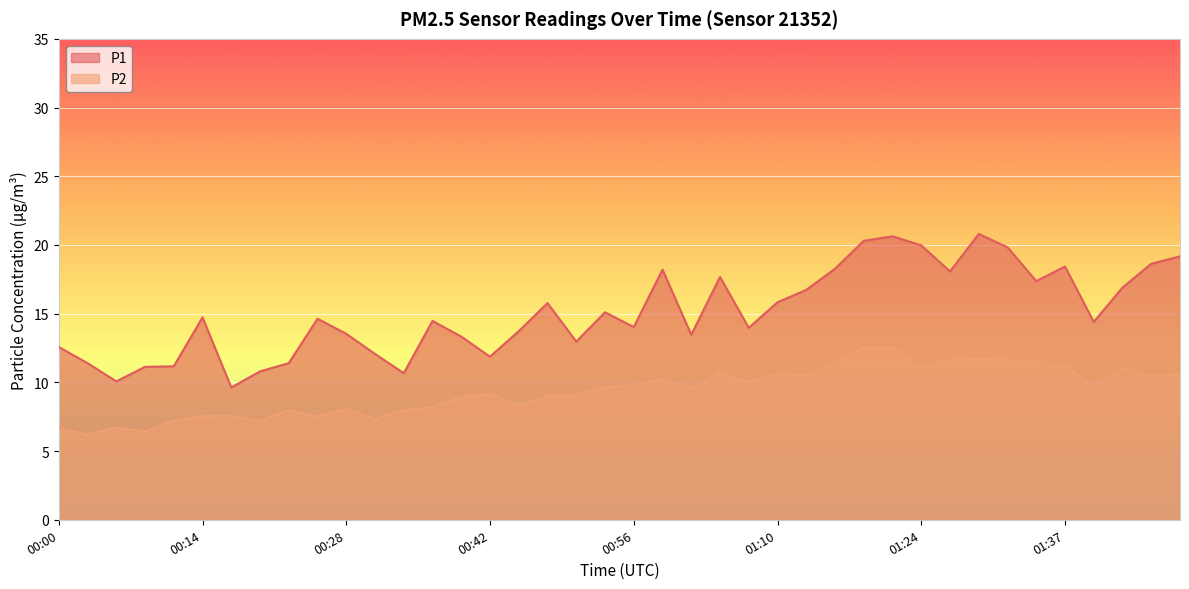

Reading right to left, extract all data points from this chart.

P1: 01:55=19.2	01:52=18.6	01:46=16.9	01:40=14.4	01:37=18.4	01:35=17.4	01:32=19.8	01:29=20.8	01:26=18.1	01:24=20.0	01:21=20.6	01:18=20.3	01:15=18.3	01:12=16.7	01:10=15.8	01:07=14.0	01:04=17.7	01:01=13.5	00:59=18.2	00:56=14.0	00:53=15.1	00:50=13.0	00:48=15.8	00:45=13.7	00:42=11.9	00:39=13.3	00:36=14.5	00:34=10.7	00:31=12.1	00:28=13.5	00:25=14.6	00:22=11.4	00:20=10.8	00:17=9.6	00:14=14.7	00:11=11.2	00:09=11.1	00:06=10.1	00:03=11.4	00:00=12.6
P2: 01:55=10.6	01:52=10.5	01:46=11.0	01:40=9.7	01:37=11.3	01:35=11.4	01:32=11.6	01:29=11.7	01:26=11.6	01:24=11.0	01:21=12.5	01:18=12.5	01:15=11.3	01:12=10.6	01:10=10.6	01:07=10.0	01:04=10.7	01:01=9.6	00:59=10.2	00:56=9.8	00:53=9.7	00:50=9.1	00:48=9.0	00:45=8.3	00:42=9.2	00:39=8.9	00:36=8.2	00:34=8.0	00:31=7.3	00:28=8.1	00:25=7.5	00:22=8.0	00:20=7.2	00:17=7.6	00:14=7.5	00:11=7.2	00:09=6.4	00:06=6.7	00:03=6.2	00:00=6.7